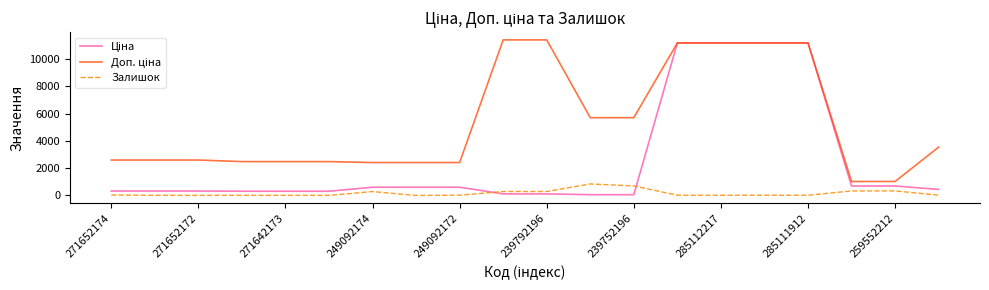

What is the highest value of the Залишок series?

845.0